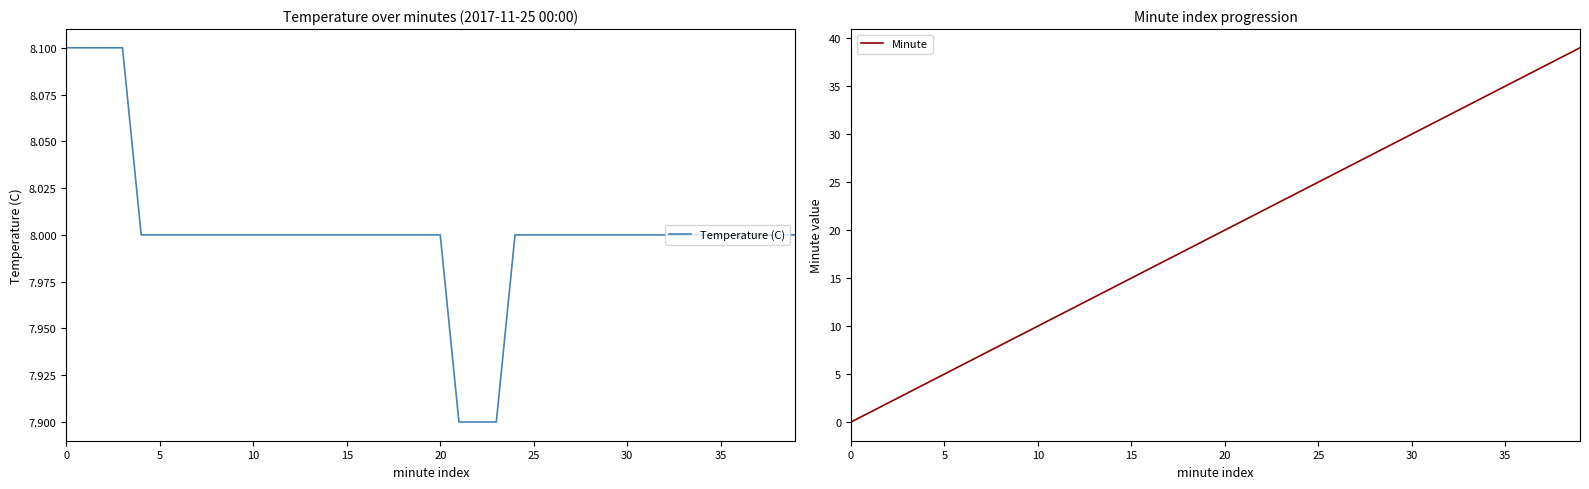

What is the difference between the Temperature (C) values at 0 and 17?

0.1